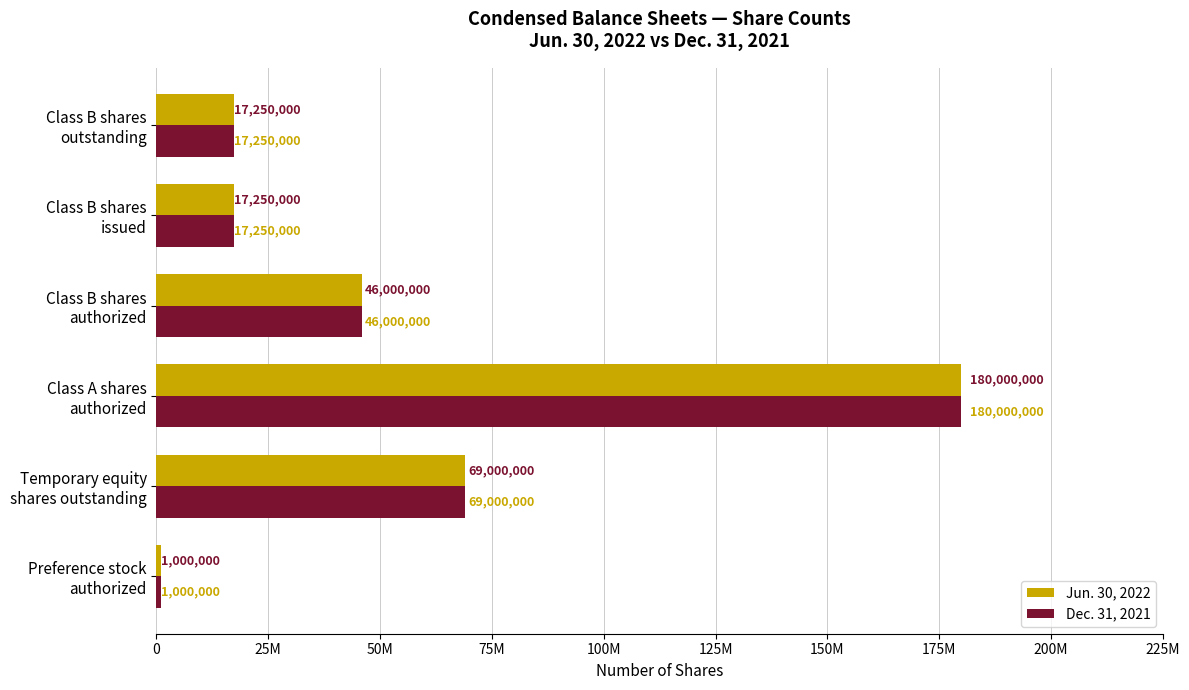

At which category is the sum across all series the highest?

Class A shares
authorized